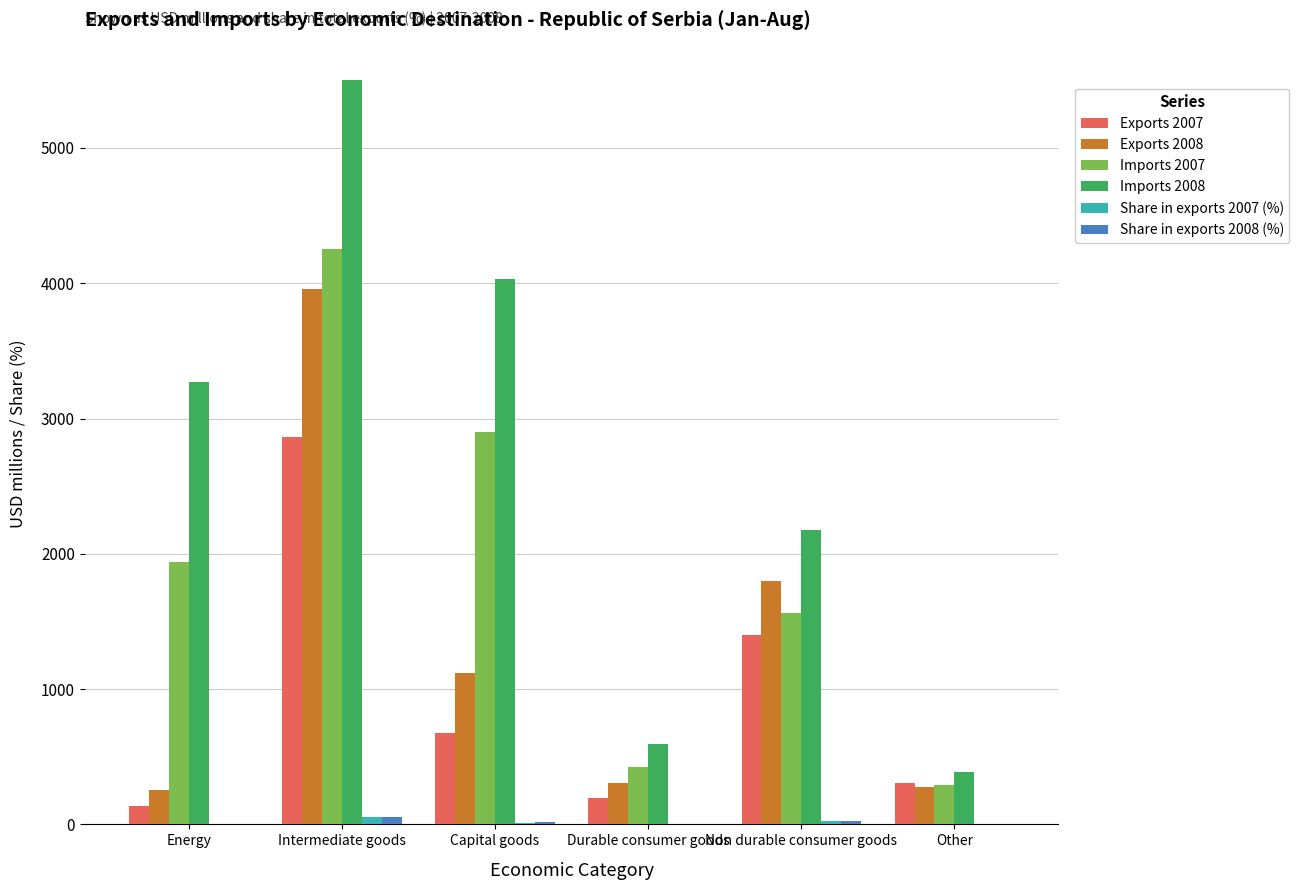

Is the value of Exports 2008 at Capital goods greater than the value of Exports 2007 at Non durable consumer goods?

No